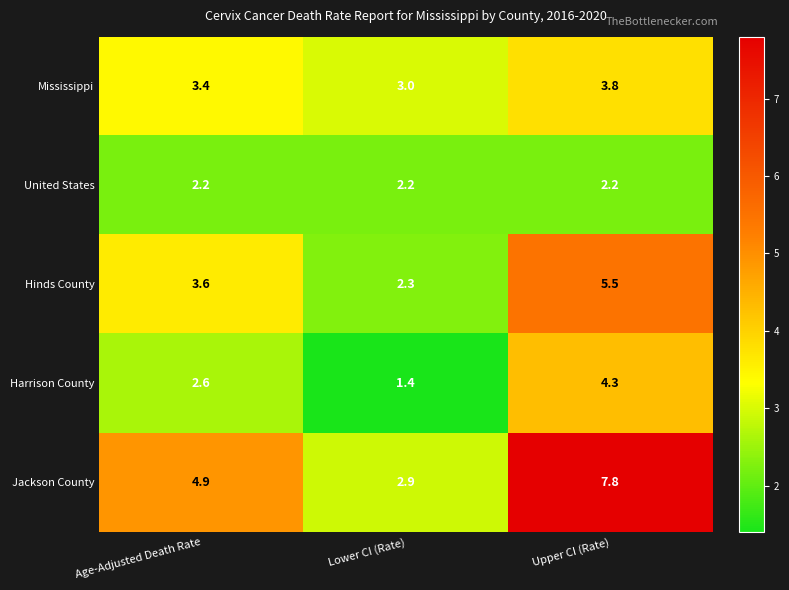

Reading right to left, what are all the values shown in this chart?

Mississippi: Upper CI (Rate)=3.8	Lower CI (Rate)=3.0	Age-Adjusted Death Rate=3.4
United States: Upper CI (Rate)=2.2	Lower CI (Rate)=2.2	Age-Adjusted Death Rate=2.2
Hinds County: Upper CI (Rate)=5.5	Lower CI (Rate)=2.3	Age-Adjusted Death Rate=3.6
Harrison County: Upper CI (Rate)=4.3	Lower CI (Rate)=1.4	Age-Adjusted Death Rate=2.6
Jackson County: Upper CI (Rate)=7.8	Lower CI (Rate)=2.9	Age-Adjusted Death Rate=4.9